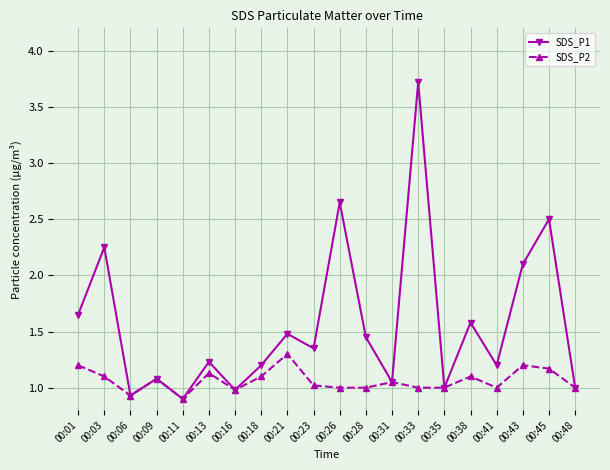

At which label does SDS_P2 reach its minimum?

00:11